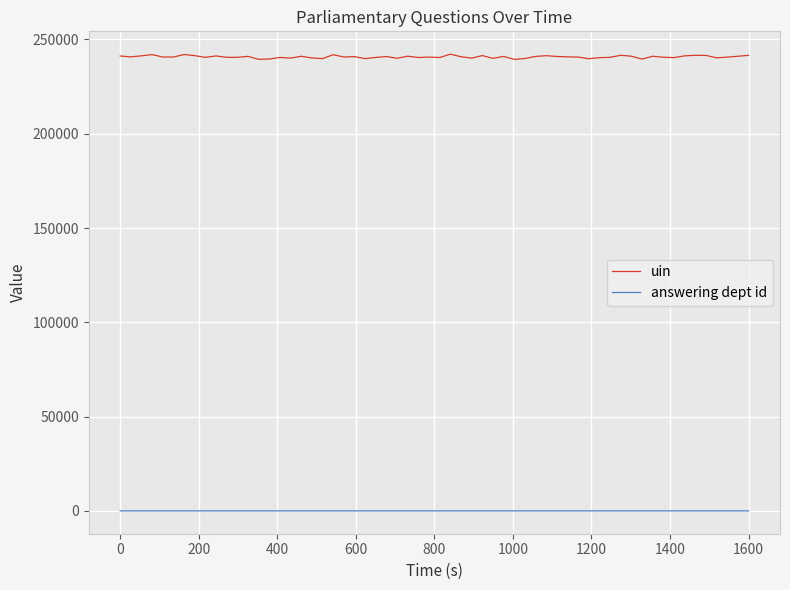

What is the sum of all answering dept id values?

60.0